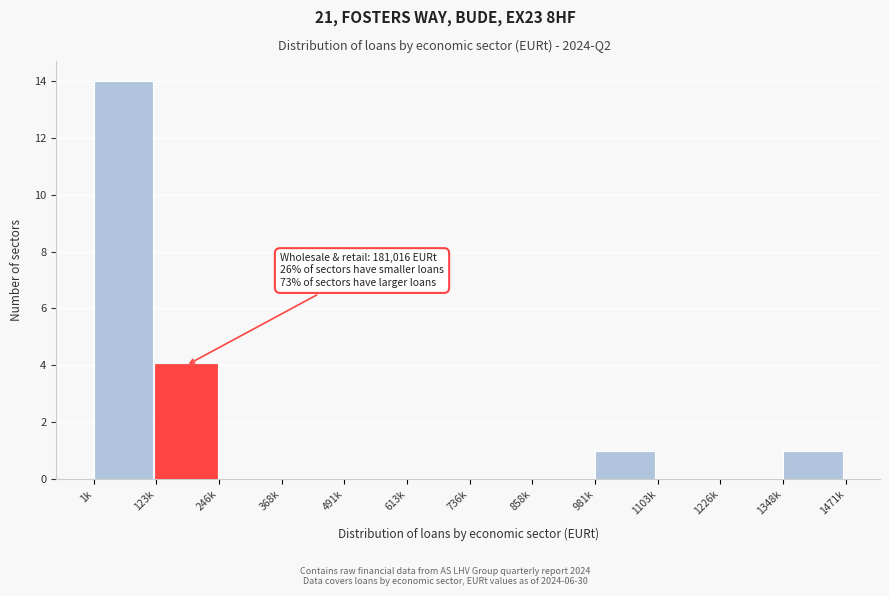

Reading left to right, what are all the values shown in this chart?

1k=14	123k=4	246k=0	368k=0	491k=0	613k=0	736k=0	858k=0	981k=1	1103k=0	1226k=0	1348k=1